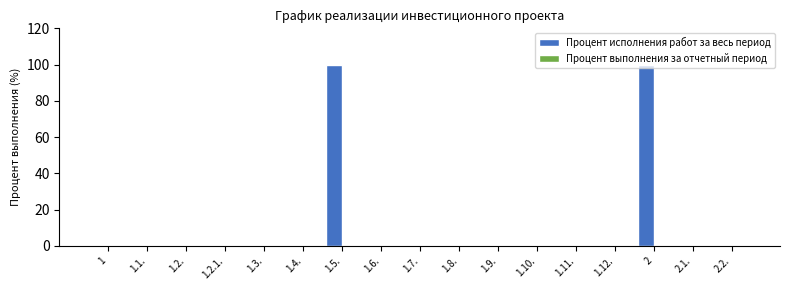

How many distinct data groups are displayed?

1